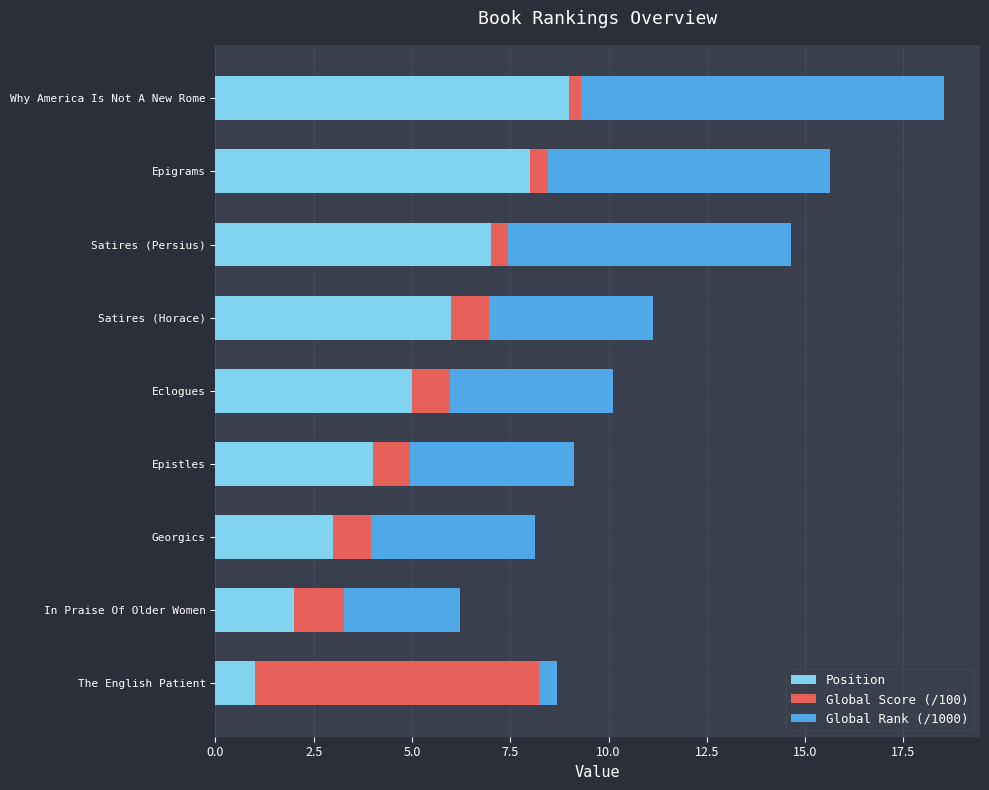

What is the total value across all series at Satires (Persius)?

14.6